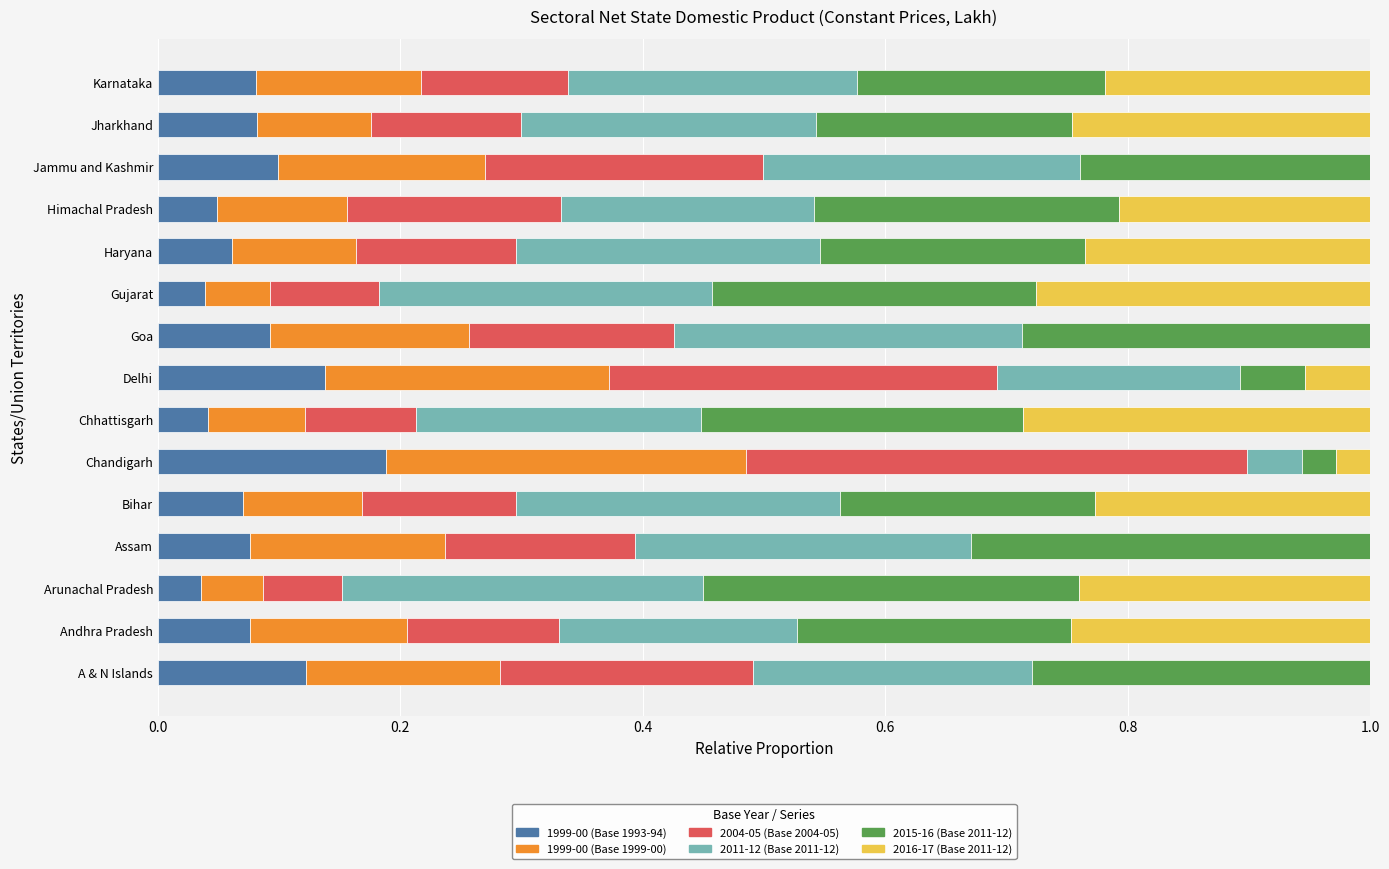

What are all the series names shown in the legend?

1999-00 (Base 1993-94), 1999-00 (Base 1999-00), 2004-05 (Base 2004-05), 2011-12 (Base 2011-12), 2015-16 (Base 2011-12), 2016-17 (Base 2011-12)